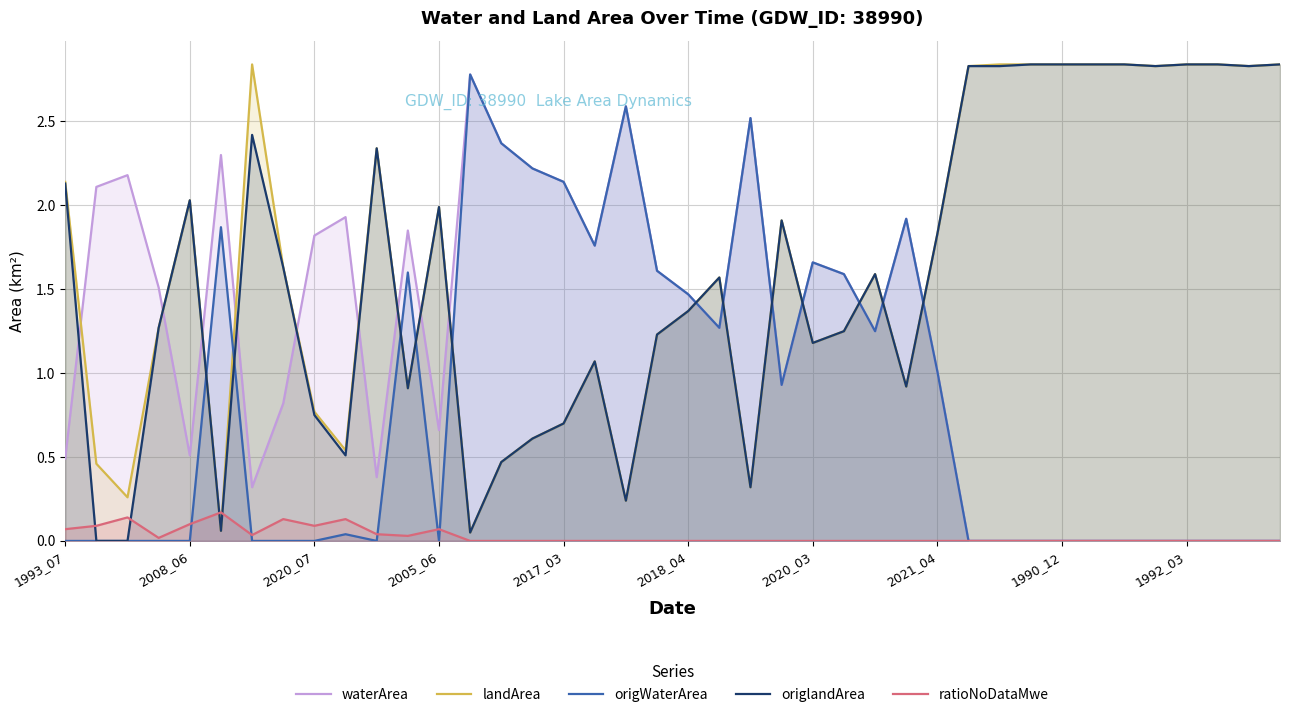

True or false: landArea and origlandArea intersect in this chart.

False